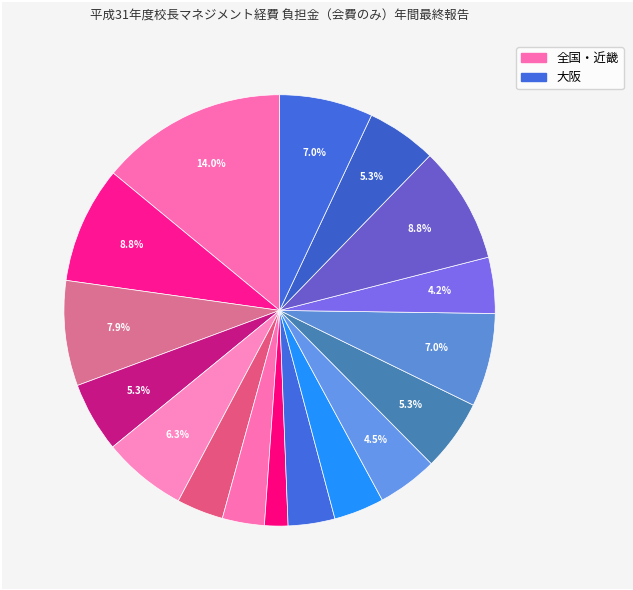

How many segments does this pie chart have?

17